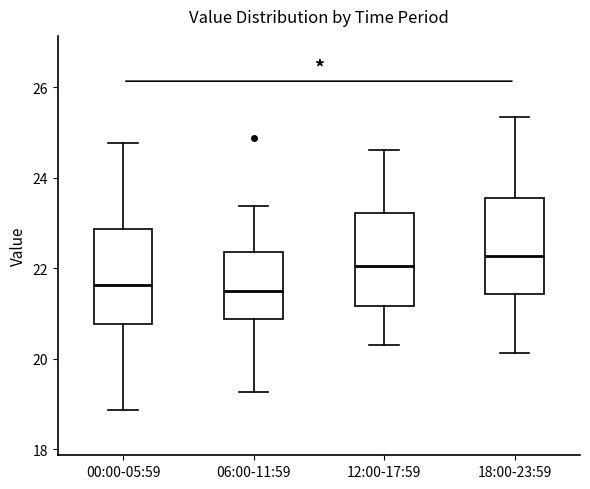

Reading left to right, transcribe this box plot: for each box, give where its median line is, the range the box spans, and where its two whiskers end, as read against the y-axis. The values are not printed on the chart, so give them approximately, as read against the axis.

00:00-05:59: median 21.6, box 20.8 to 22.8, whiskers 18.8 to 24.8
06:00-11:59: median 21.6, box 20.8 to 22.4, whiskers 19.2 to 23.4
12:00-17:59: median 22.0, box 21.2 to 23.2, whiskers 20.4 to 24.6
18:00-23:59: median 22.2, box 21.4 to 23.6, whiskers 20.2 to 25.4